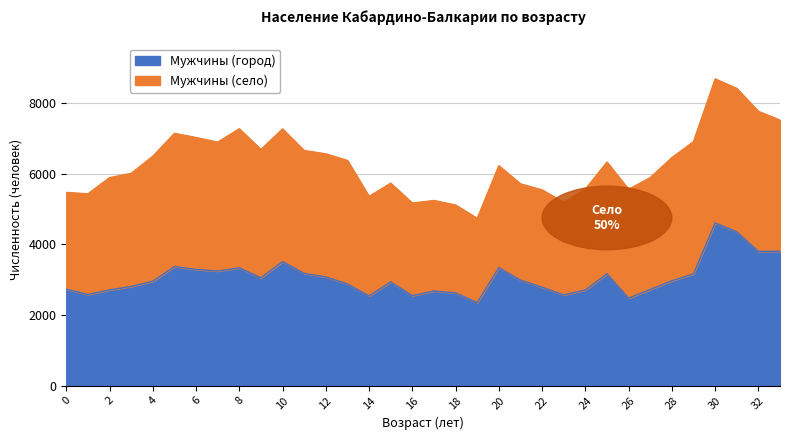

True or false: the data has more than 0 interior local peaks.

True